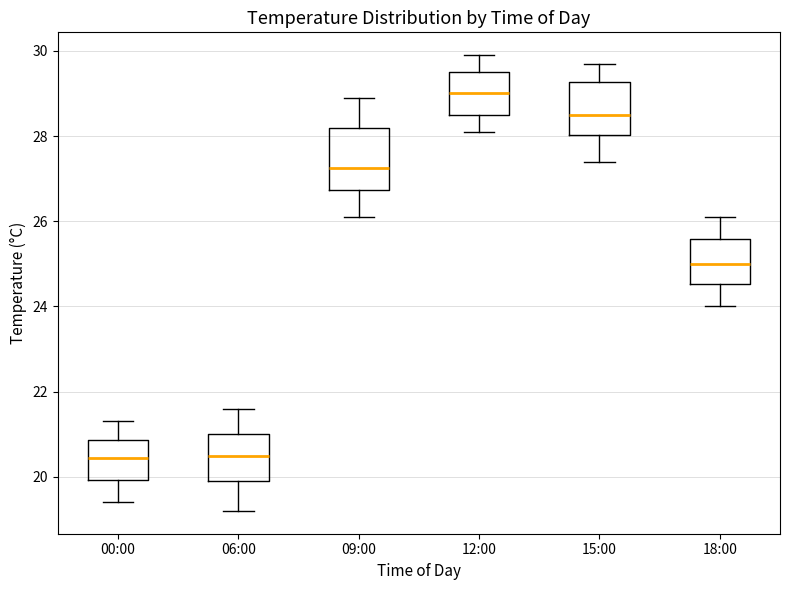

Where does the median line of the box for 06:00 sit on the y-axis? The values are not printed on the chart, so give them approximately, as read against the axis.

20.6